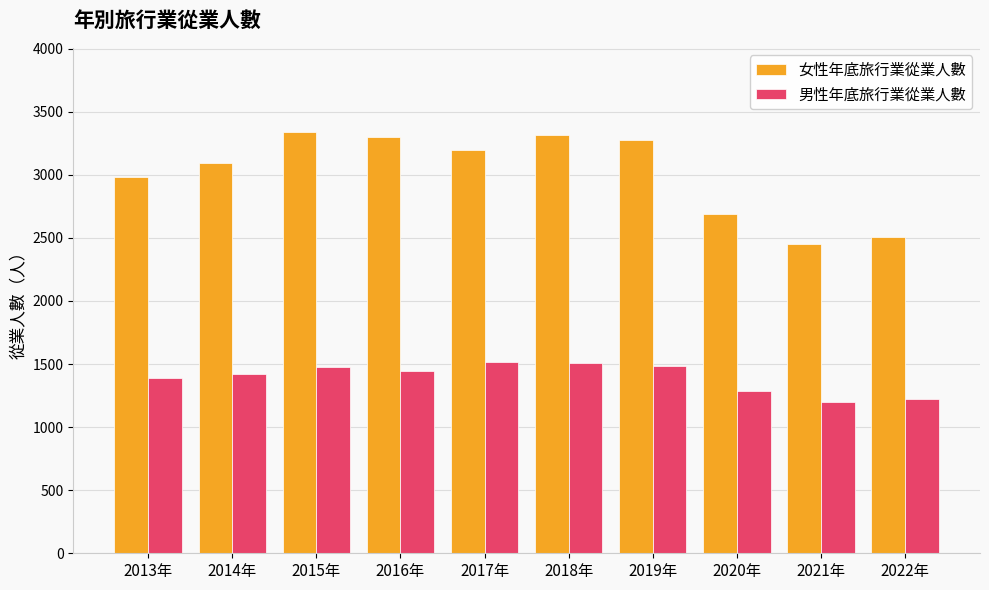

Which series has the largest total across all categories?

女性年底旅行業從業人數